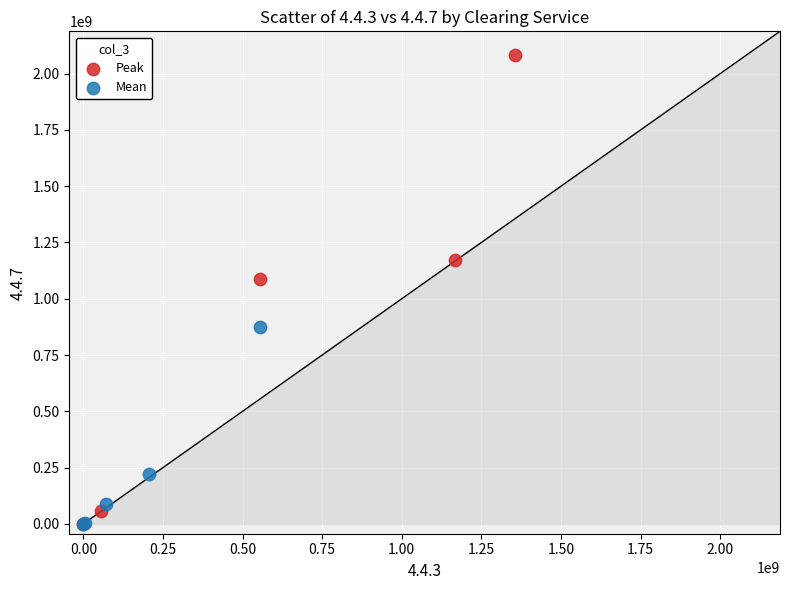

Which series contains the highest Y value?

Peak